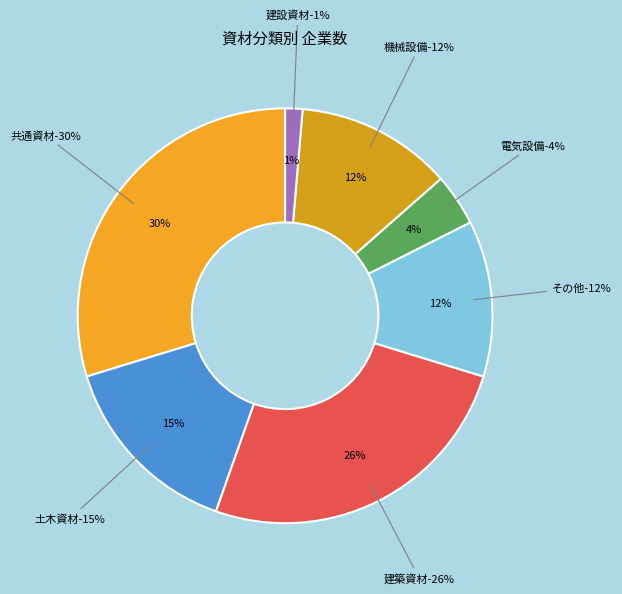

The 土木資材 slice represents 28% of the pie. True or false?

False